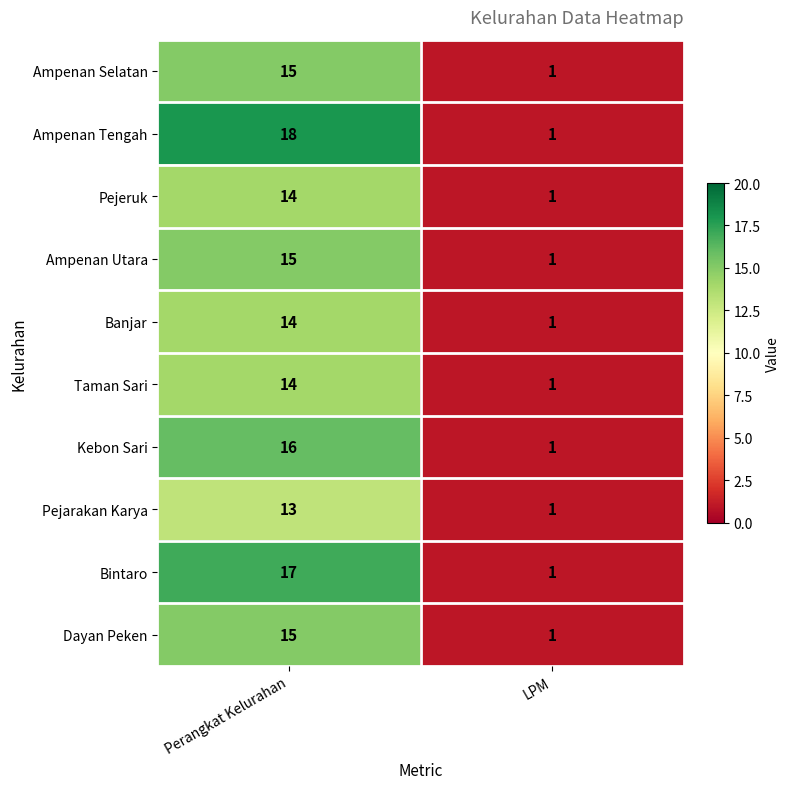

At which label is Banjar closest to 7?

LPM